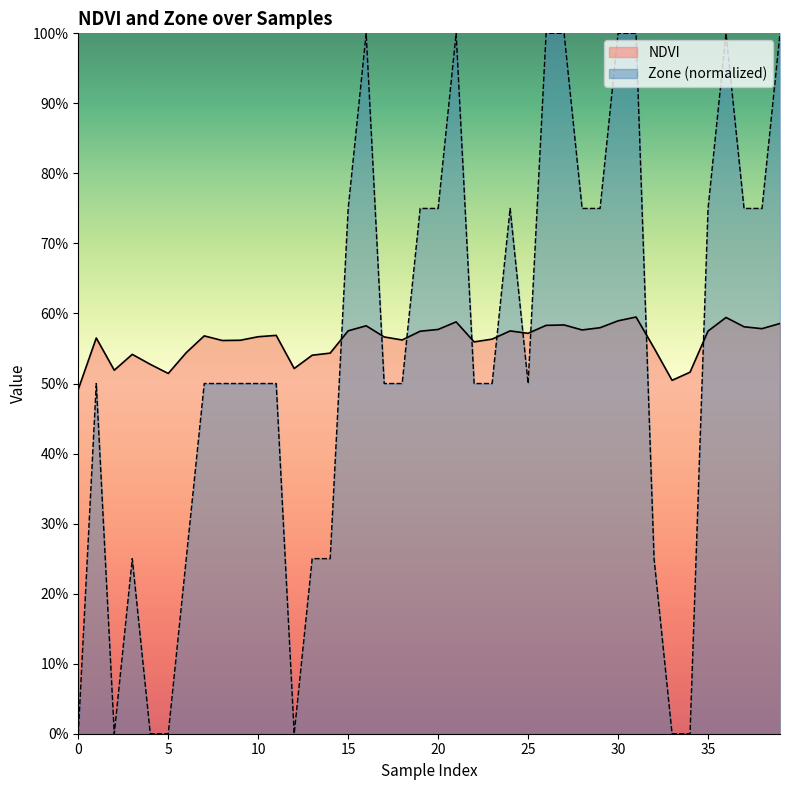

What is the difference between the maximum and minimum values in the Zone (normalized) series?

1.0